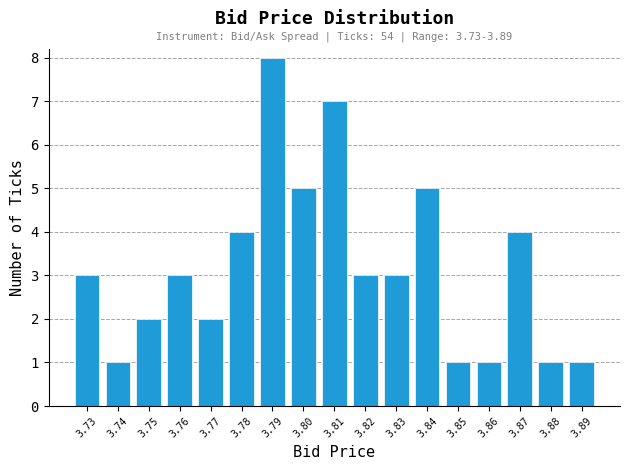

Reading right to left, what are all the values shown in this chart?

3.89=1	3.88=1	3.87=4	3.86=1	3.85=1	3.84=5	3.83=3	3.82=3	3.81=7	3.80=5	3.79=8	3.78=4	3.77=2	3.76=3	3.75=2	3.74=1	3.73=3